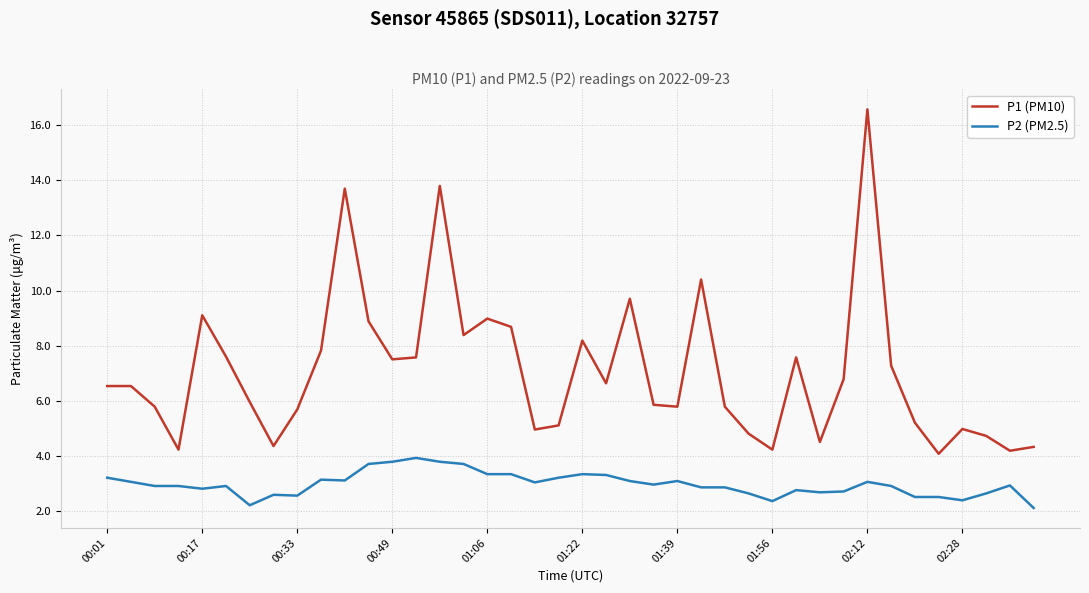

How many lines are shown in the chart?

2